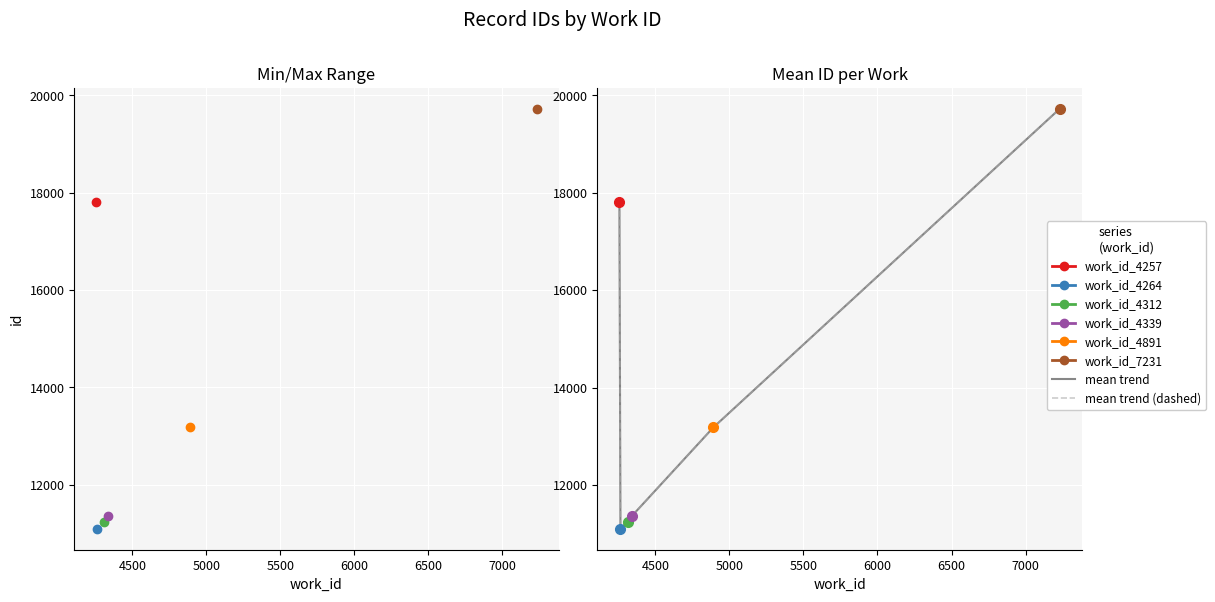

True or false: mean trend and mean trend (dashed) cross at least once.

False